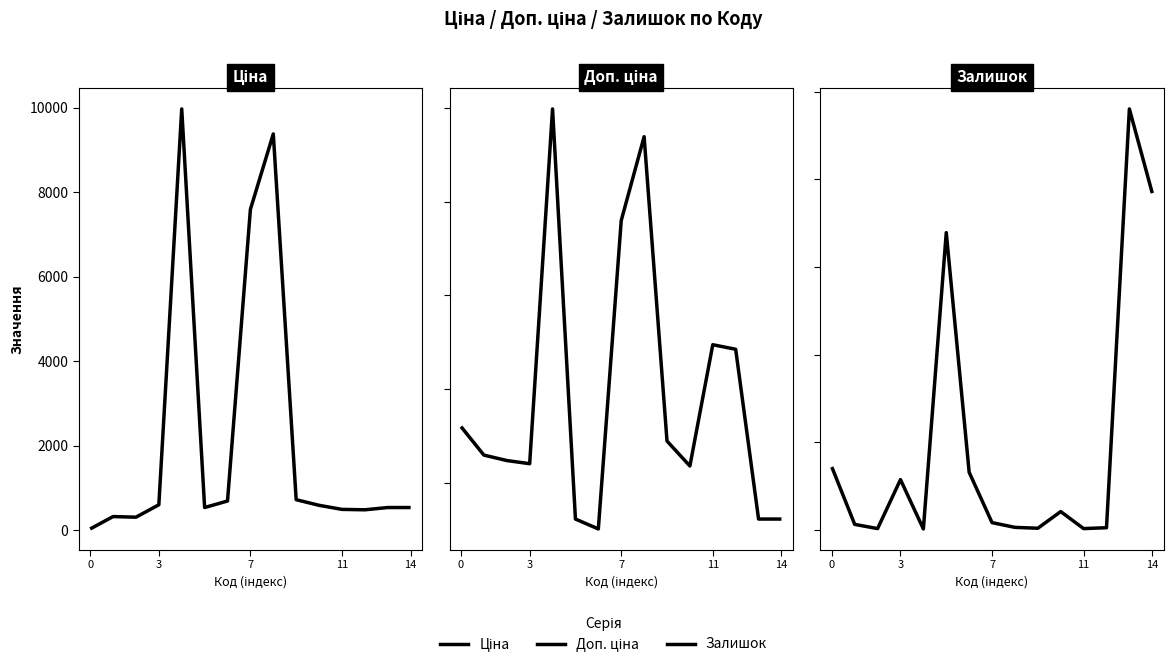

Rank the series at 6 from lowest to highest value.

Залишок, Ціна, Доп. ціна